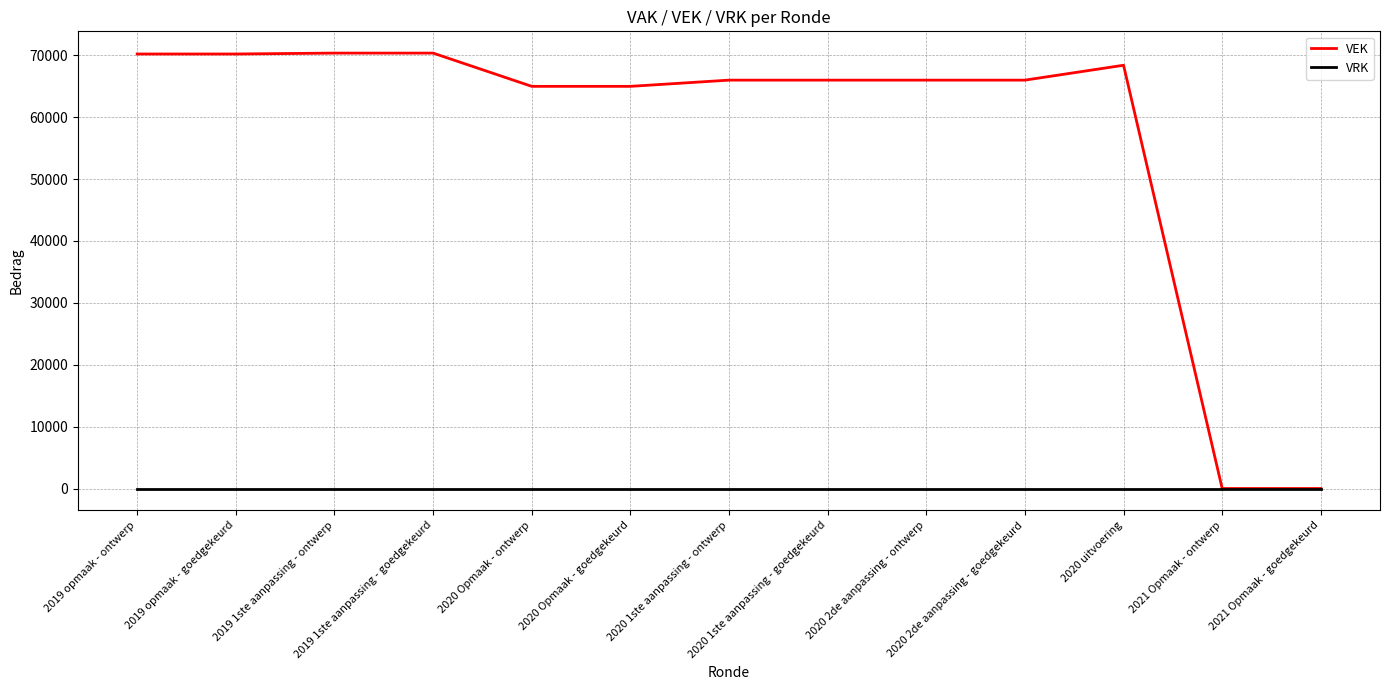

The value of VRK at 2020 1ste aanpassing - goedgekeurd is 0. True or false?

True